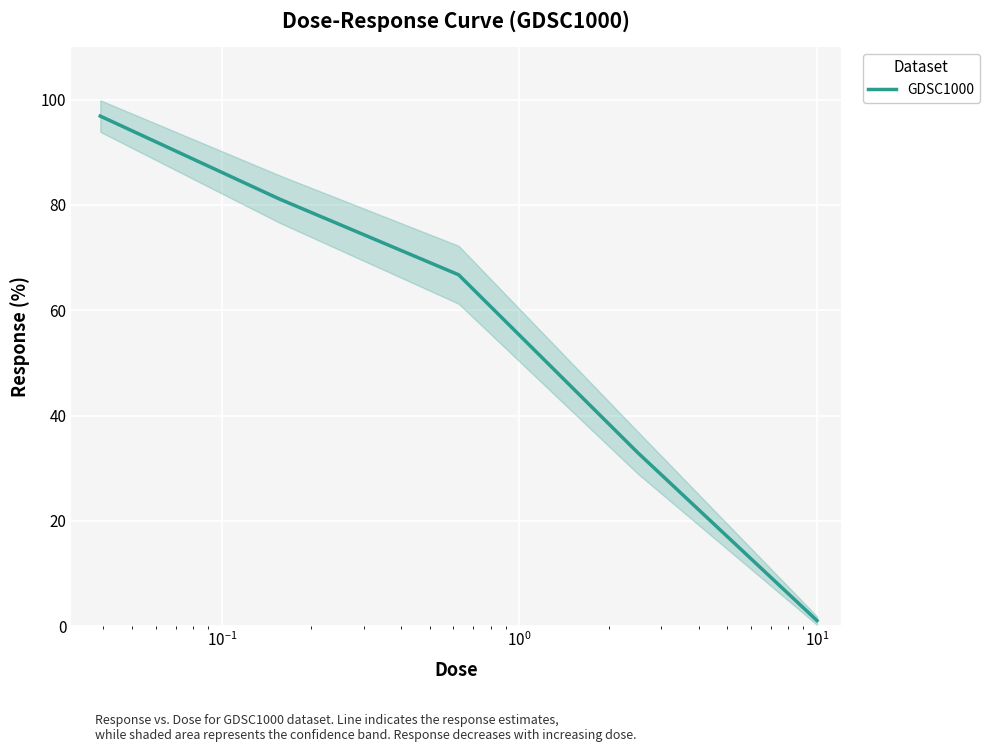

What is the highest value of the GDSC1000 series?

96.9